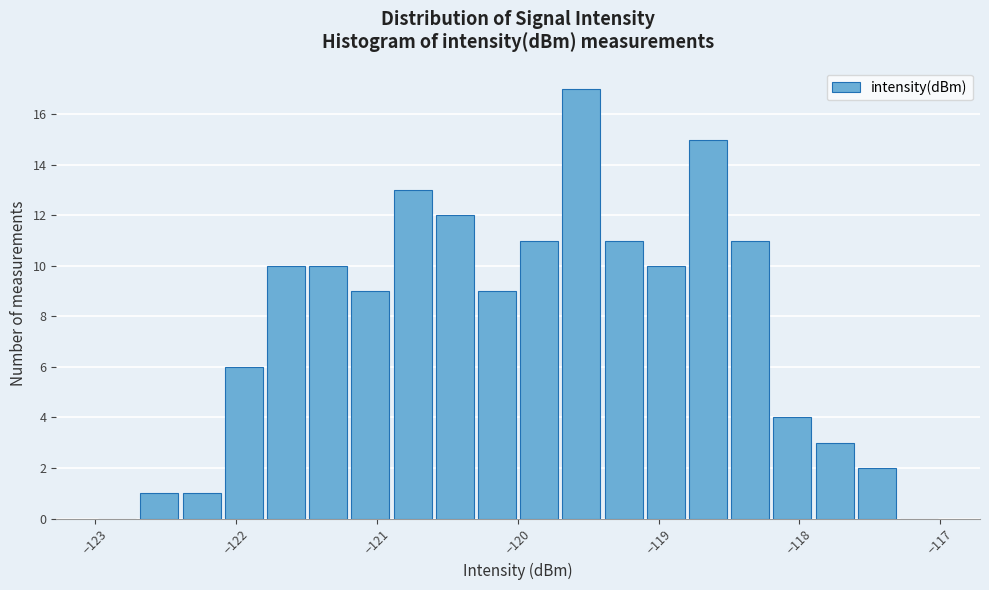

Around what value on the x-axis is the tallest bar? Give the approximate position of its centre, as read against the axis.

-119.5